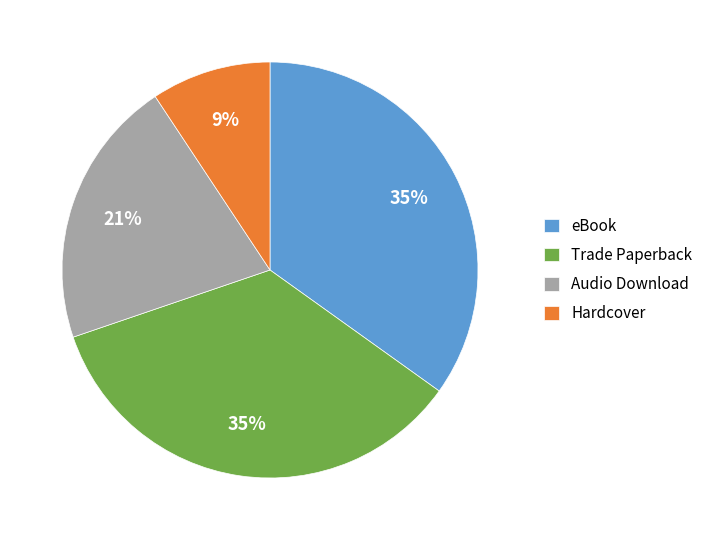

Count the number of slices in the pie.

4